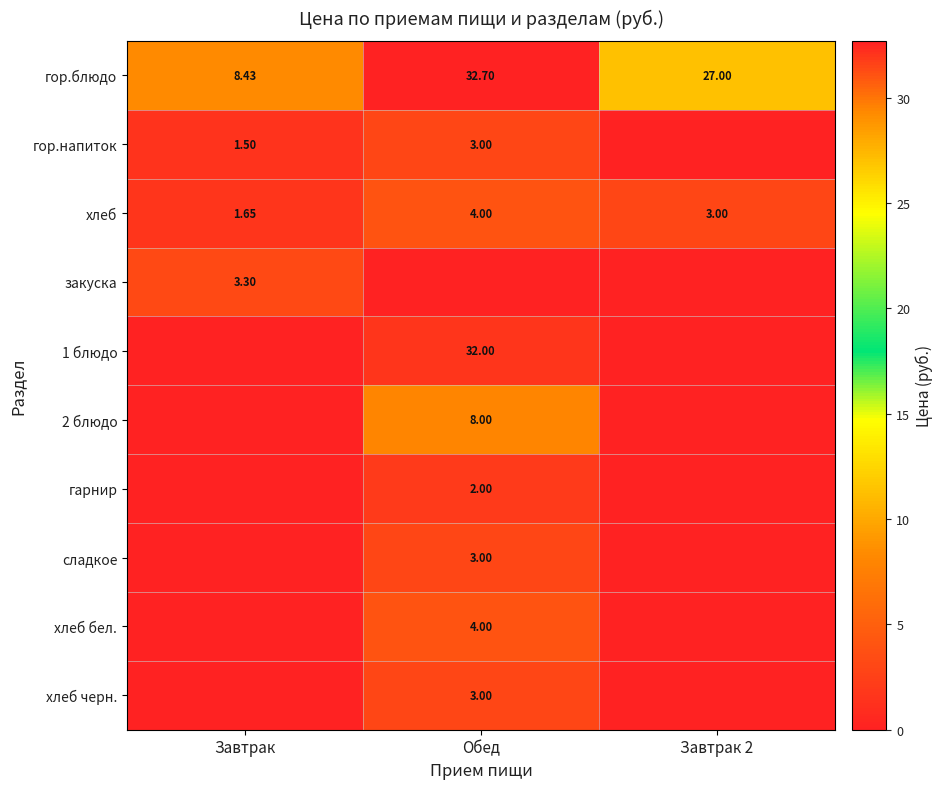

Which category has the lowest value in the гор.блюдо series?

Завтрак